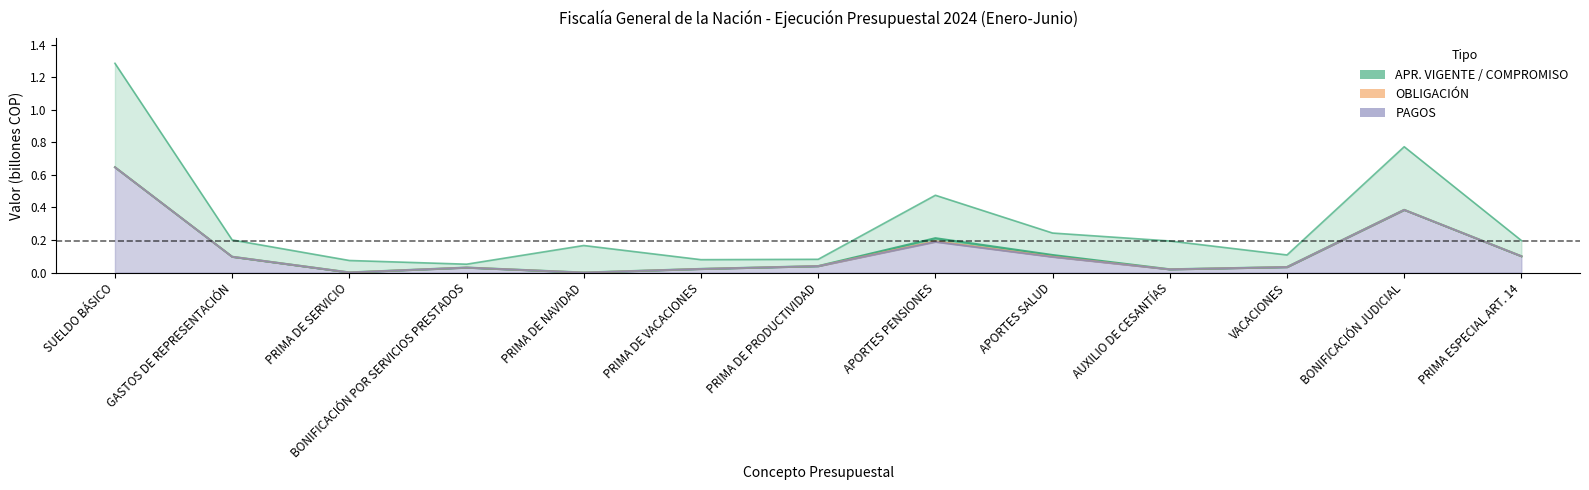

Reading left to right, list all the values displayed in this chart.

apr_vigente: 1.3	0.2	0.1	0.1	0.2	0.1	0.1	0.5	0.2	0.2	0.1	0.8	0.2
compromiso: 0.6	0.1	0.0	0.0	0.0	0.0	0.0	0.2	0.1	0.0	0.0	0.4	0.1
obligacion: 0.6	0.1	0.0	0.0	0.0	0.0	0.0	0.2	0.1	0.0	0.0	0.4	0.1
orden_pago: 0.6	0.1	0.0	0.0	0.0	0.0	0.0	0.2	0.1	0.0	0.0	0.4	0.1